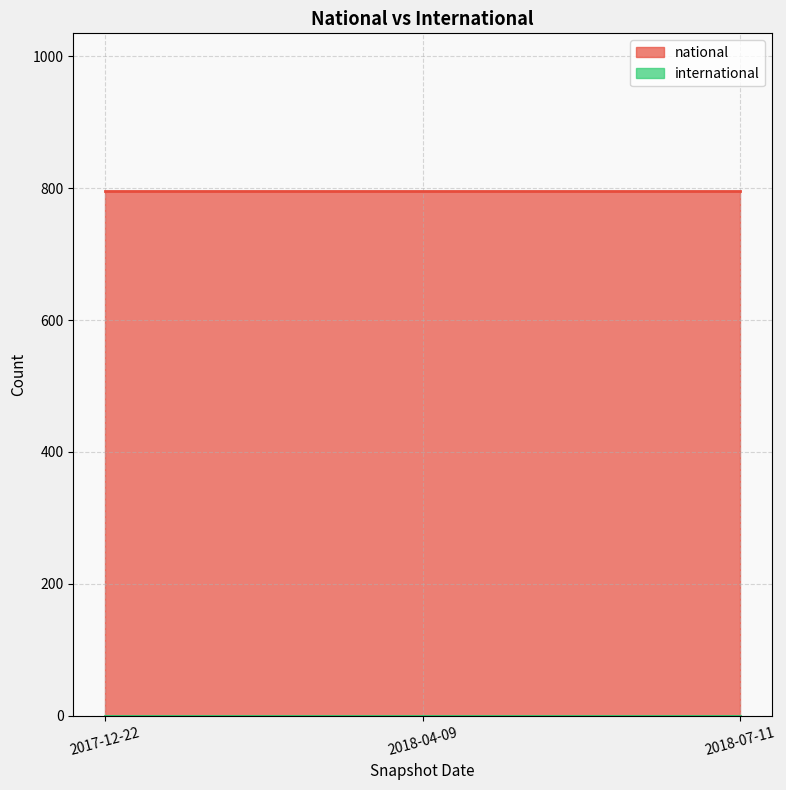

List the labels in order of international value, largest first.

2017-12-22, 2018-04-09, 2018-07-11